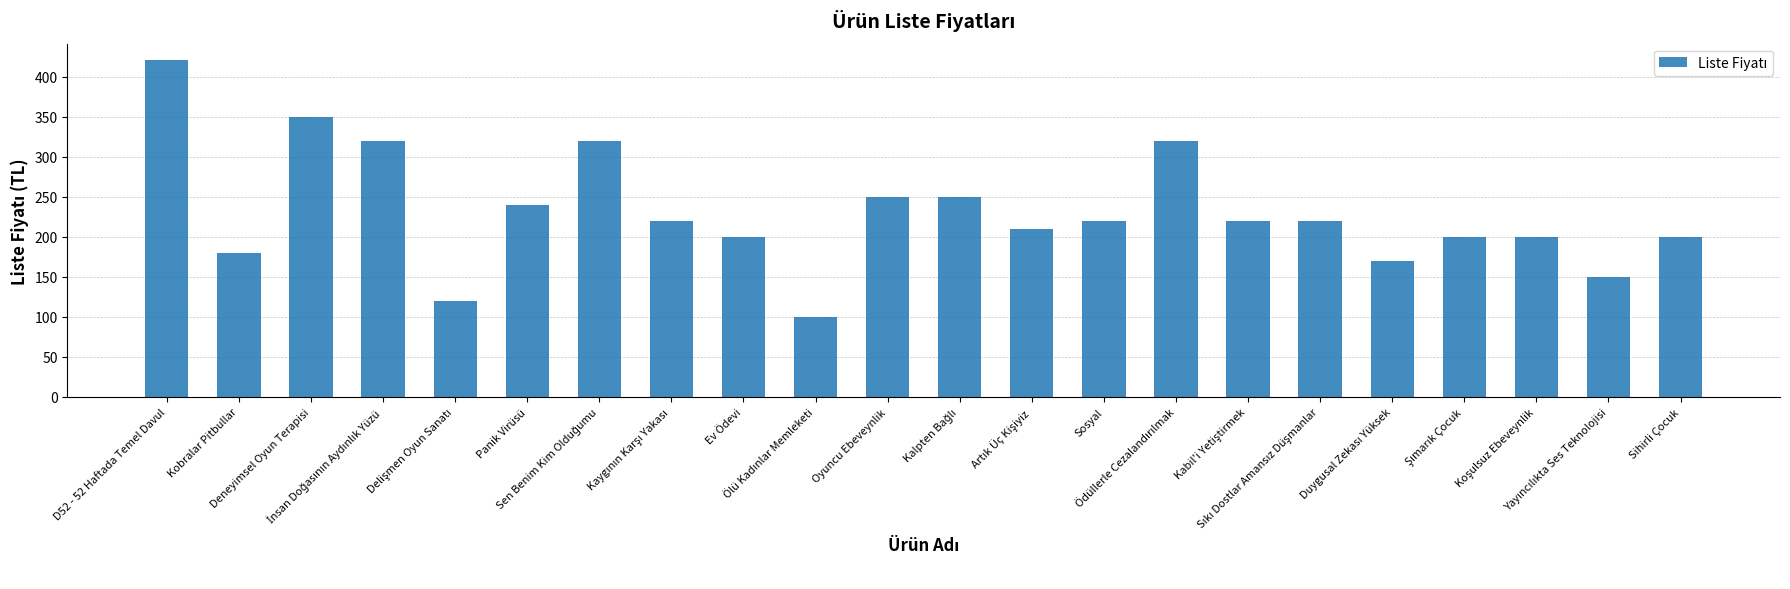

What is the greatest value displayed?

420